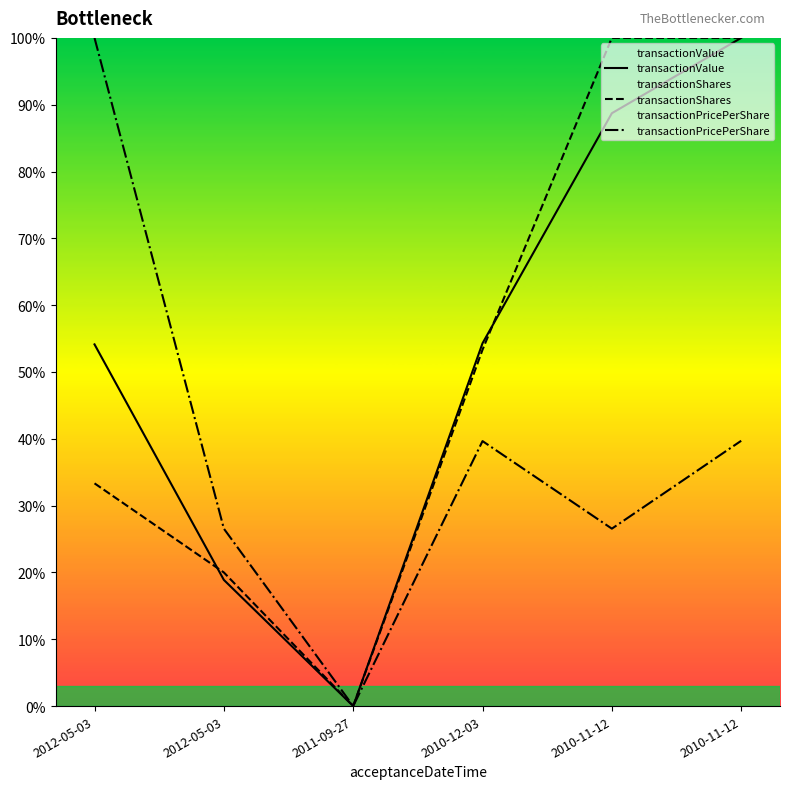

How many values in transactionShares are above zero?

5